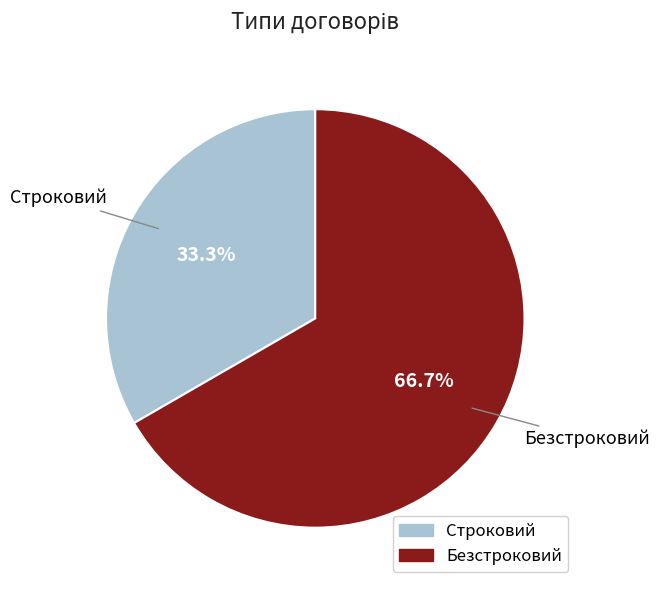

Between Безстроковий and Строковий, which is larger?

Безстроковий